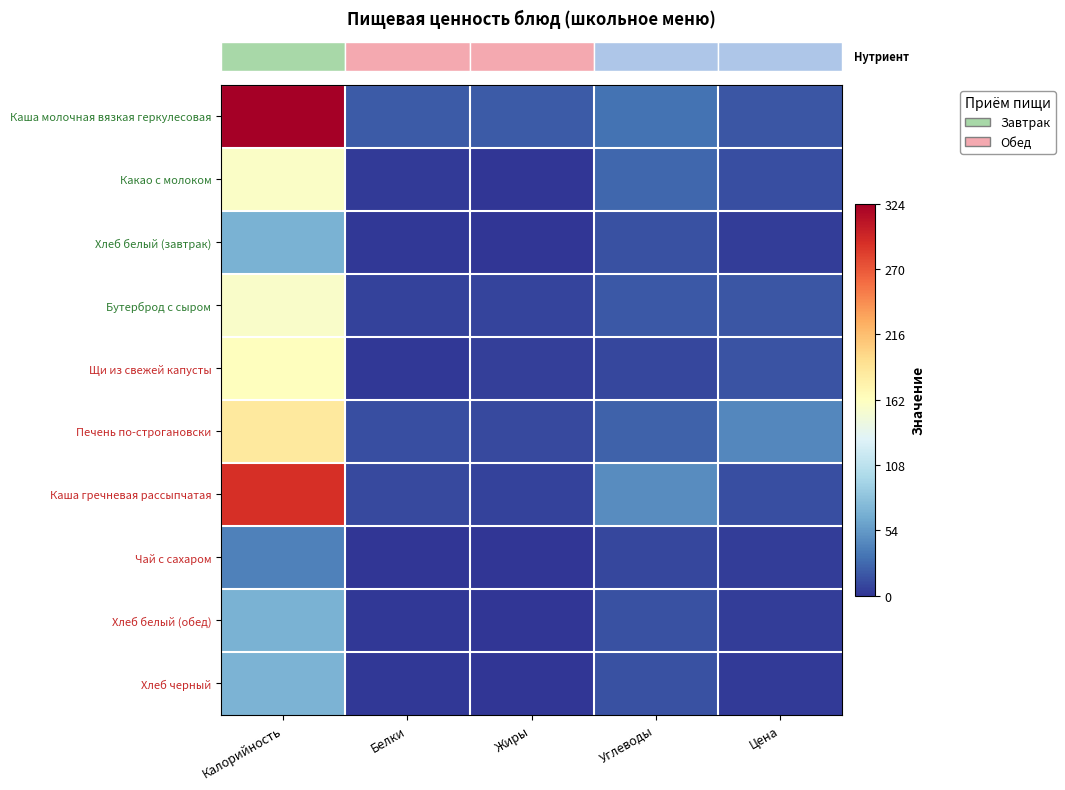

How many distinct data groups are displayed?

10